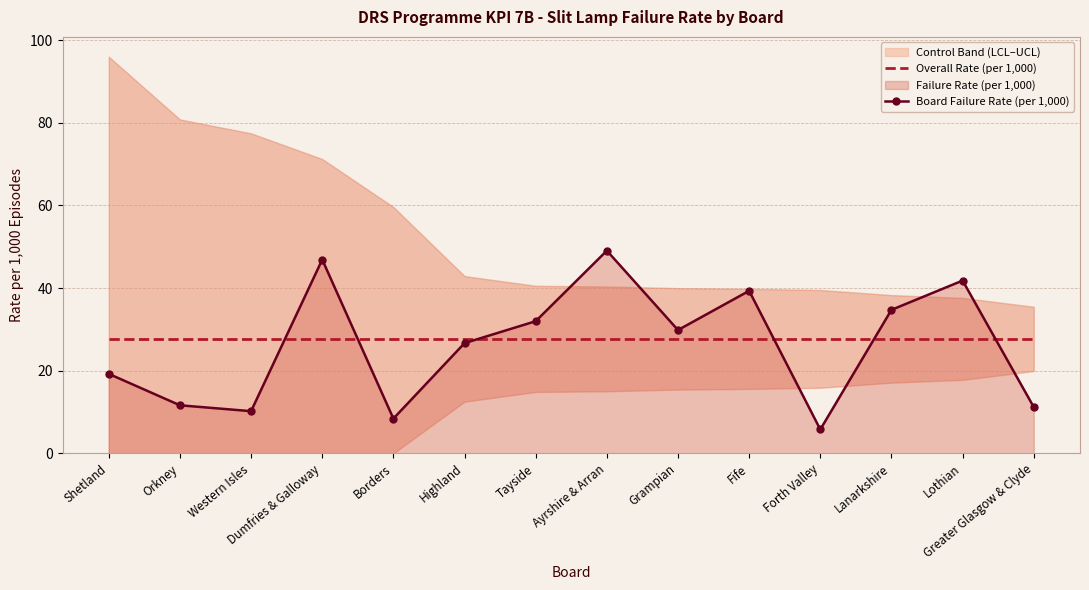

Rank the categories by Overall Rate (per 1,000) value from lowest to highest.

Shetland, Orkney, Western Isles, Dumfries & Galloway, Borders, Highland, Tayside, Ayrshire & Arran, Grampian, Fife, Forth Valley, Lanarkshire, Lothian, Greater Glasgow & Clyde